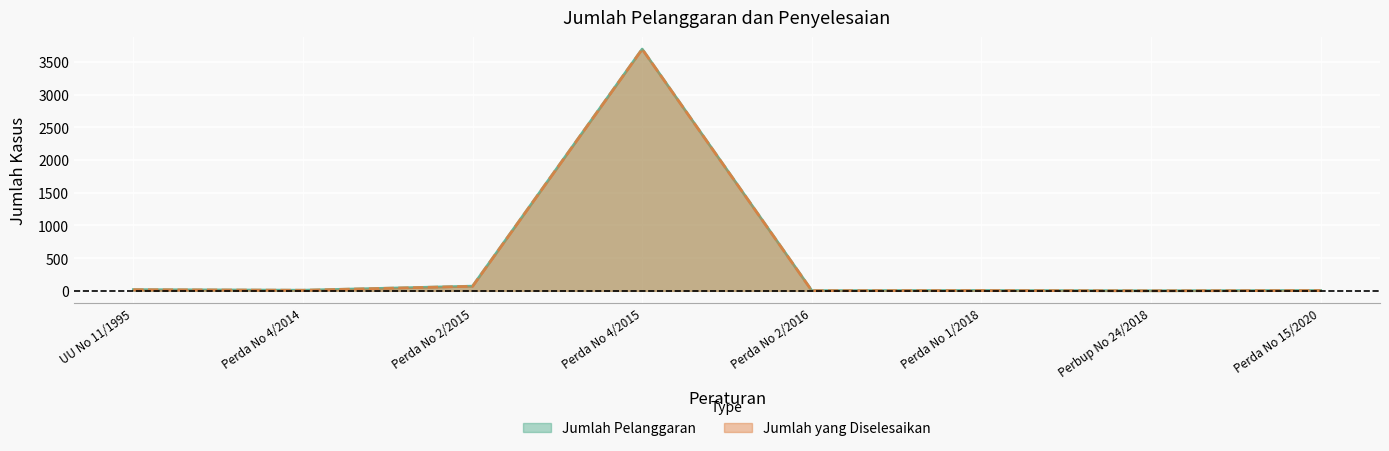

In Jumlah yang Diselesaikan, how many points are higher than both neighbors (excluding endpoints)?

2